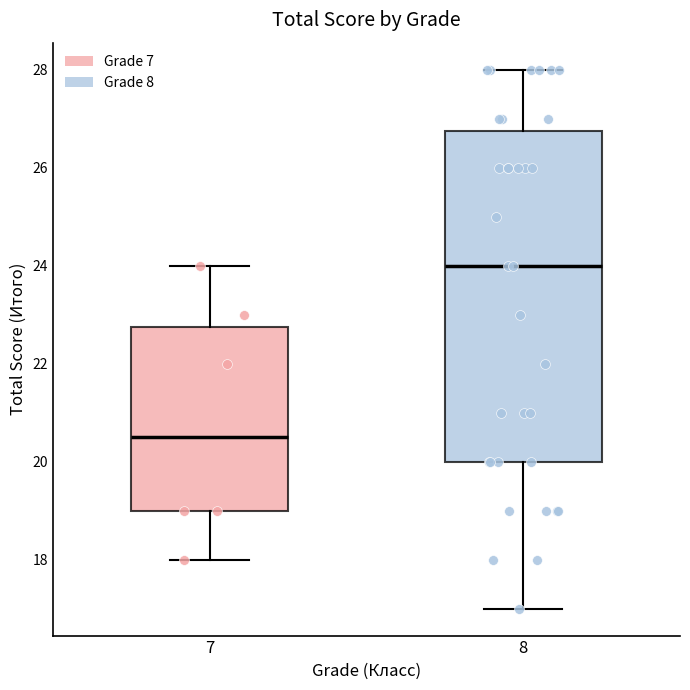

Which box is the tallest, from its lower edge to its upper edge?

8